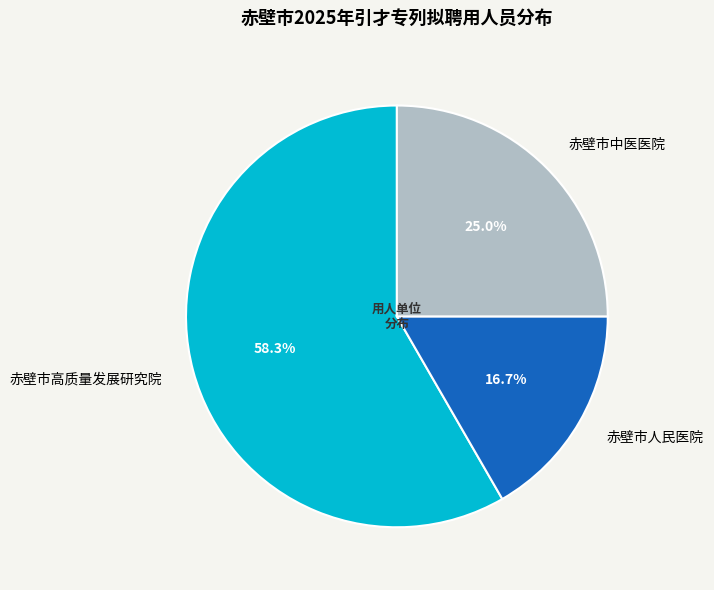

Does 赤壁市人民医院 account for over 50% of the chart?

No